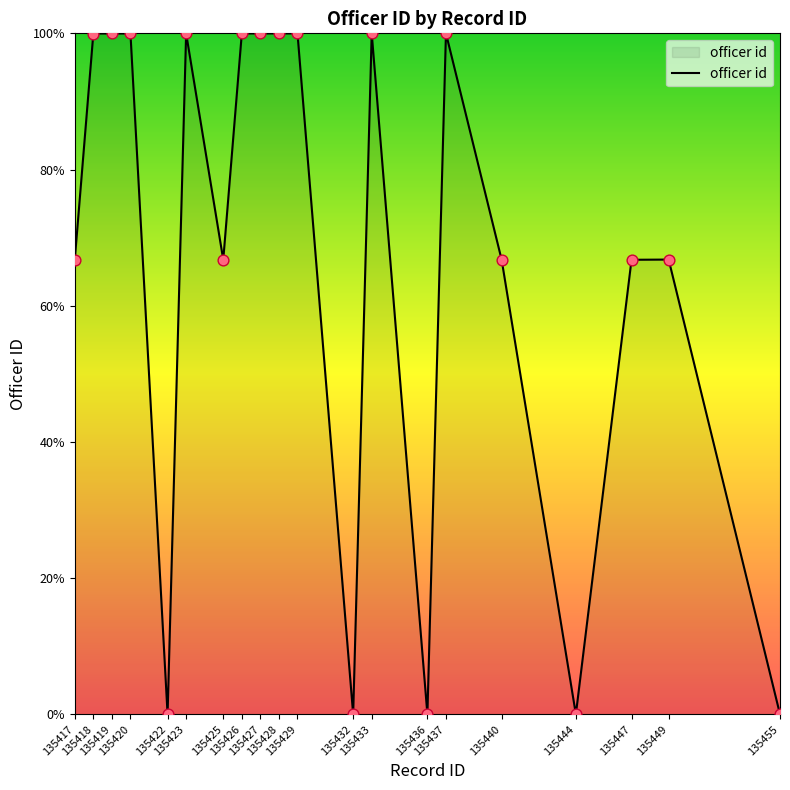

Between 135425 and 135432, which is larger?

135425